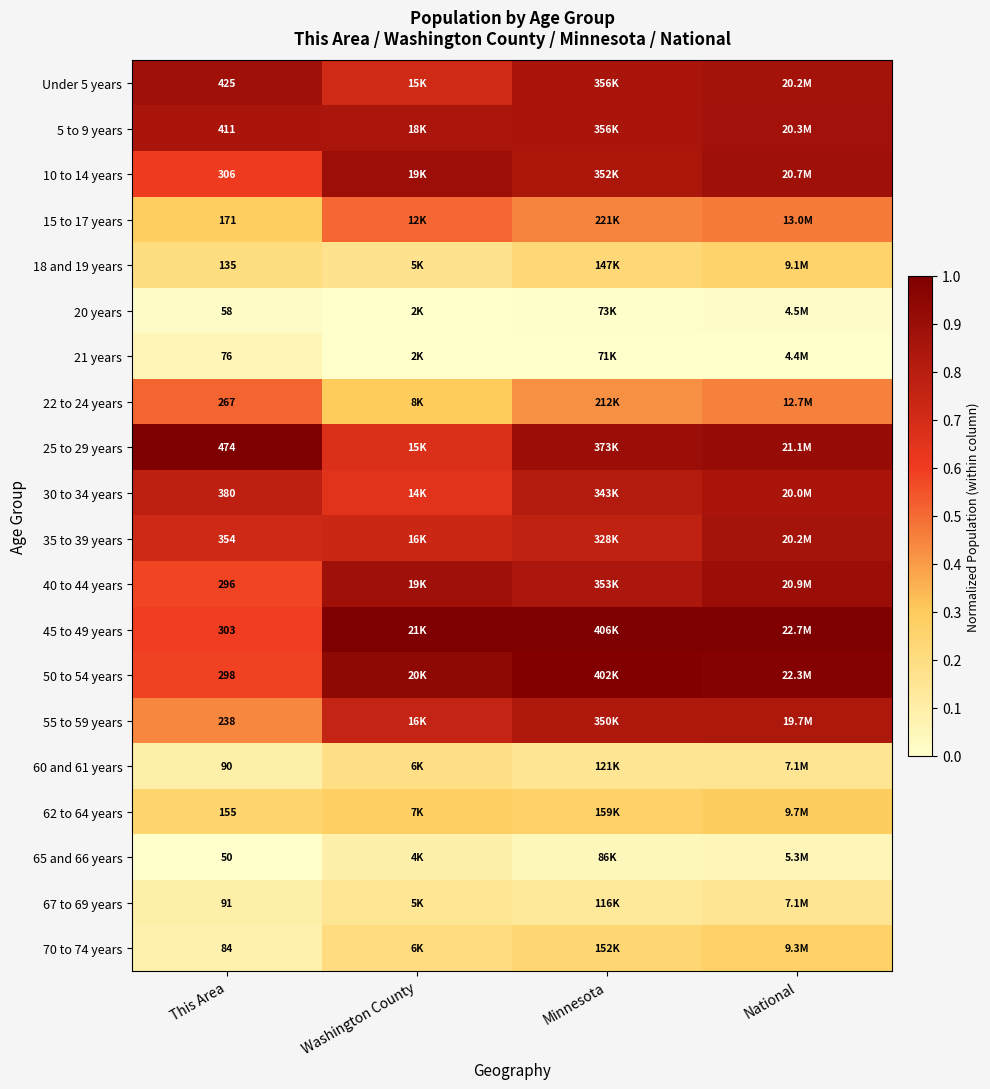

Count the 18 and 19 years values in the range 0 to 1.

4